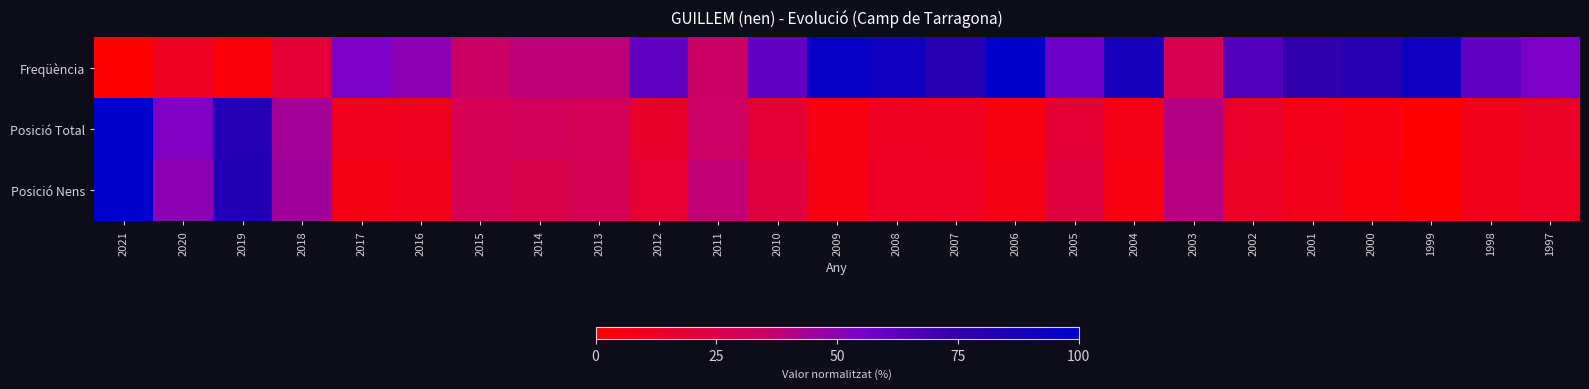

Between 2001 and 2003, which is larger?

2001